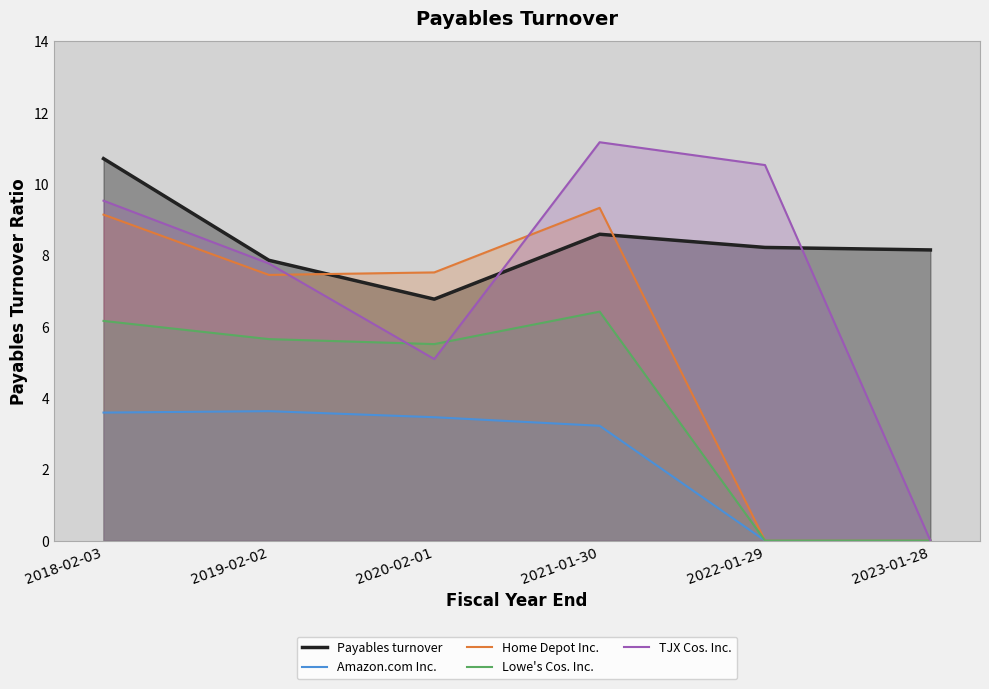

What is the difference between the maximum and minimum values in the TJX Cos. Inc. series?

11.2